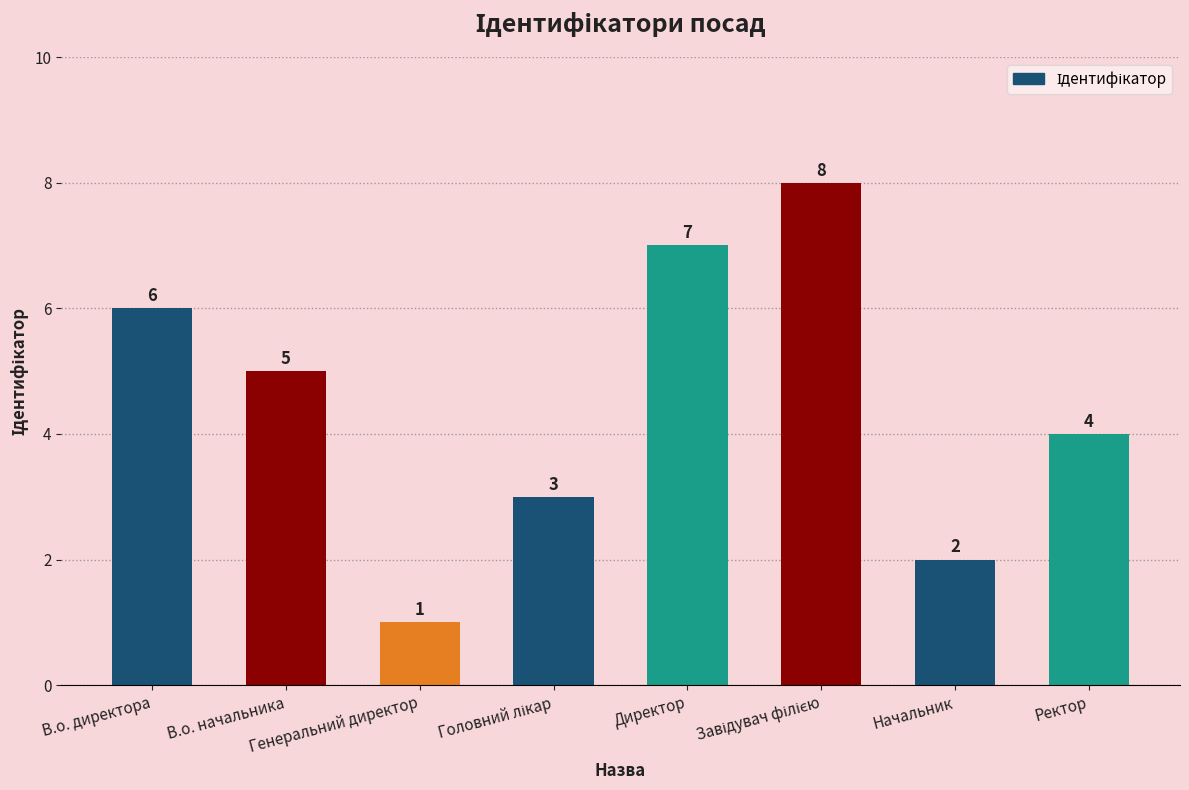

How many bars are there in total?

8